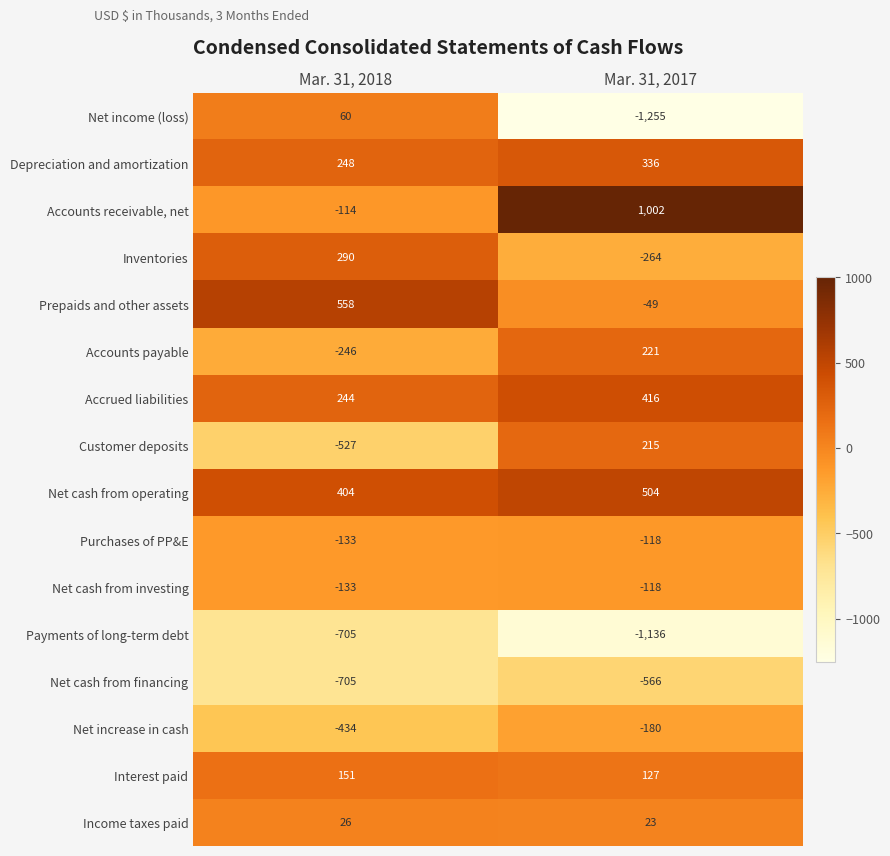

What is the greatest value displayed?

1002